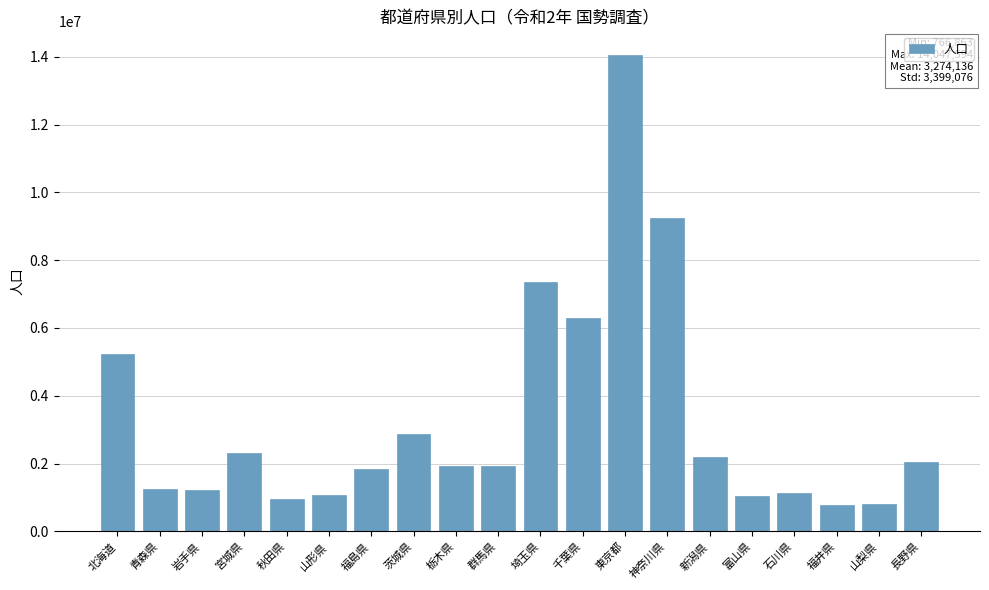

Between 福井県 and 千葉県, which is larger?

千葉県